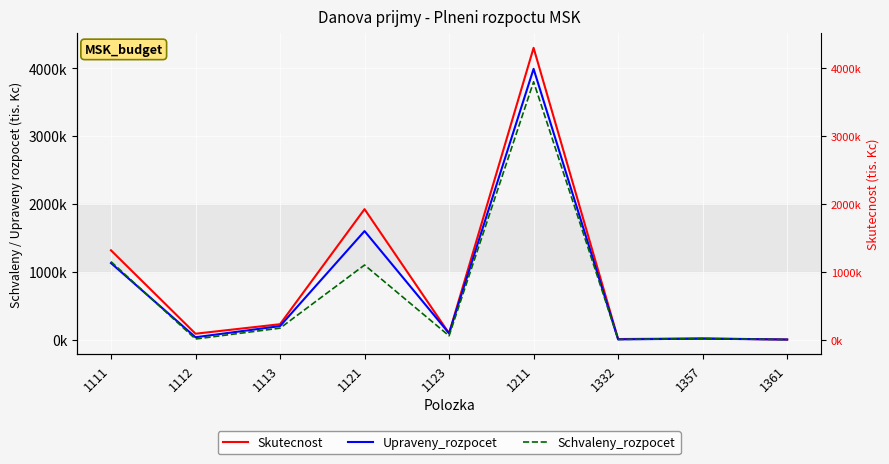

At 1121, list the series in order from smallest to largest.

Schvaleny_rozpocet, Upraveny_rozpocet, Skutecnost, Skutecnost (right)